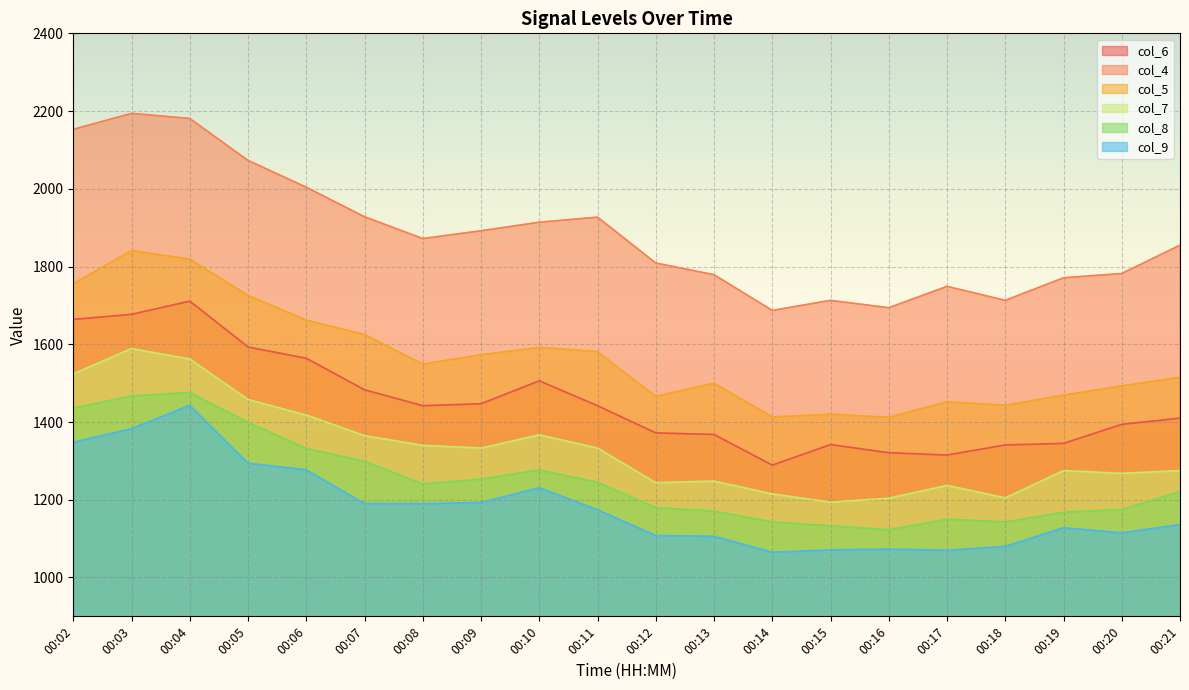

Where is col_5 nearest to the value 1626?

00:07